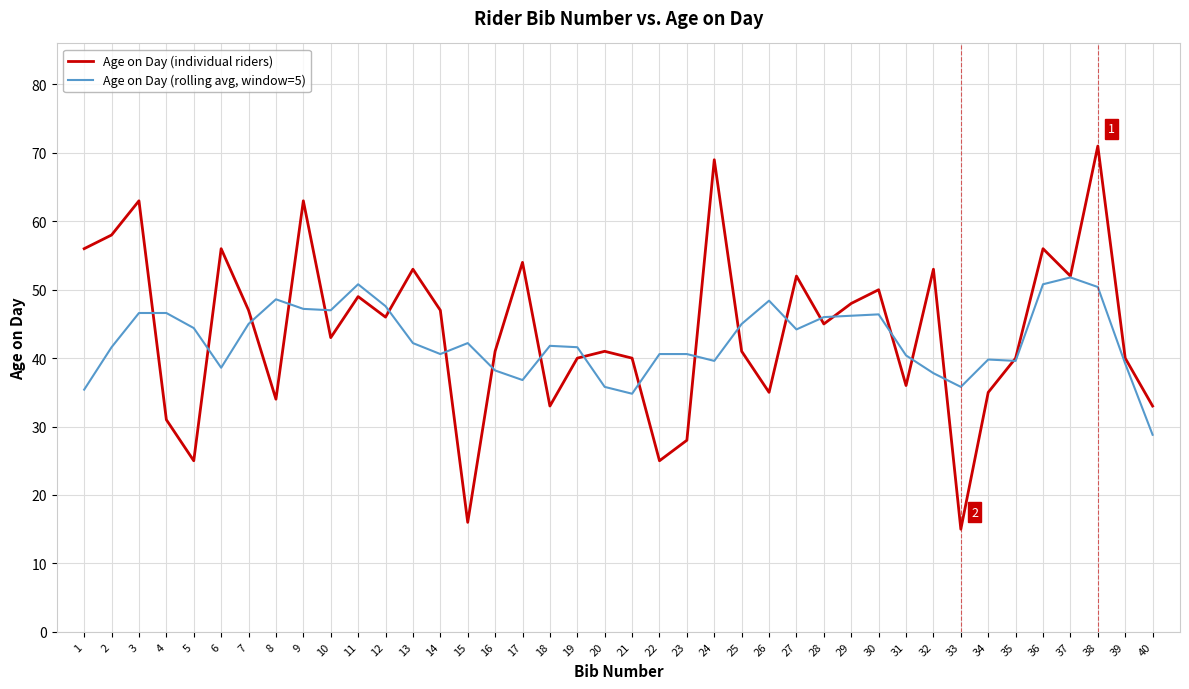

Does the chart have visible grid lines?

Yes